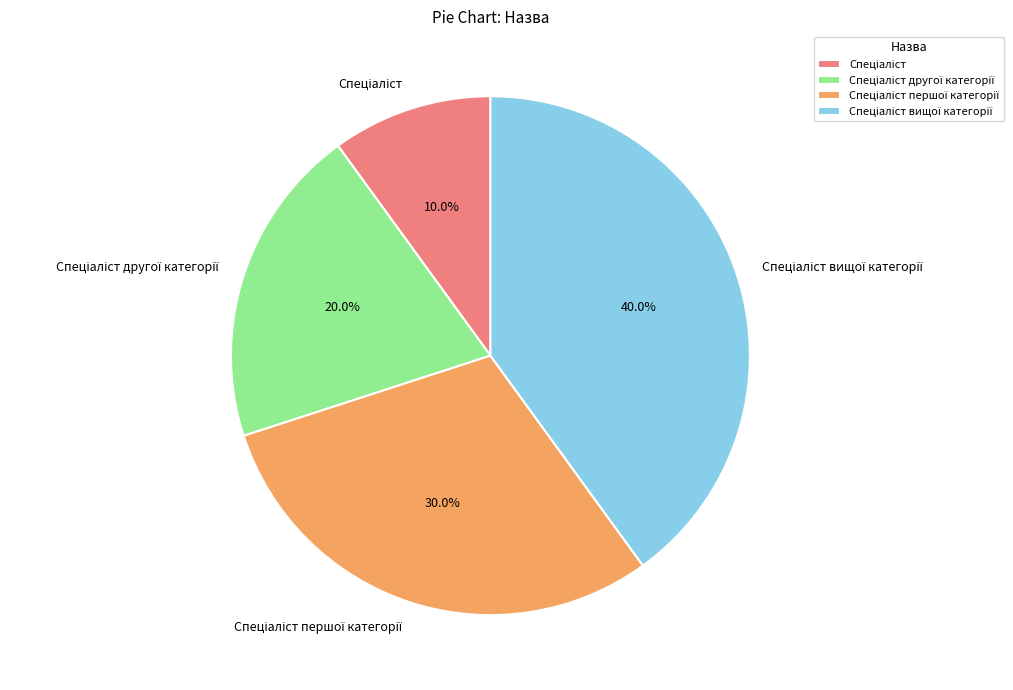

Count the number of slices in the pie.

4